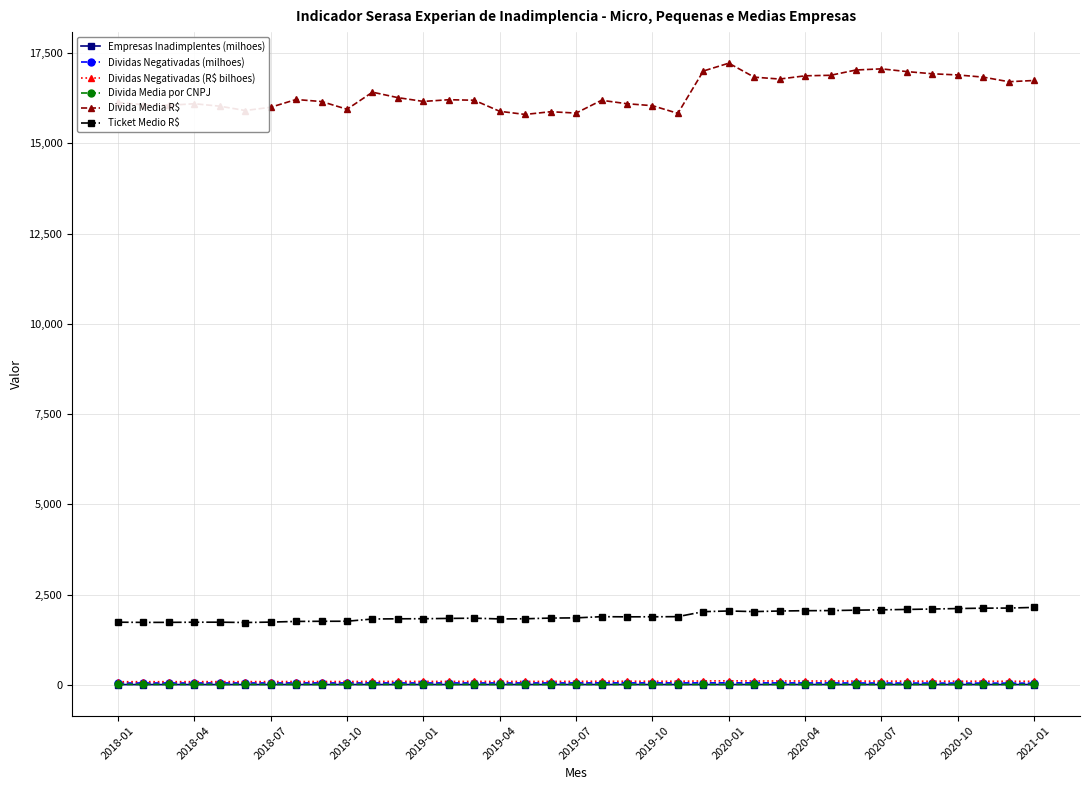

What is the value of the Ticket Medio R$ point at the 4th from the left?

1733.5